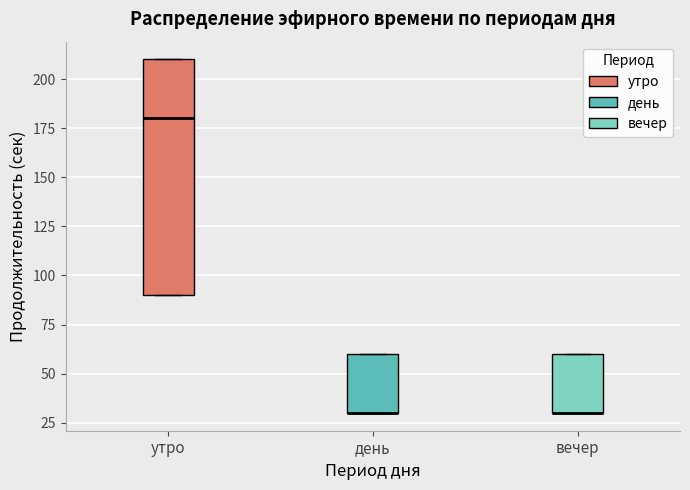

Which box is the tallest, from its lower edge to its upper edge?

утро